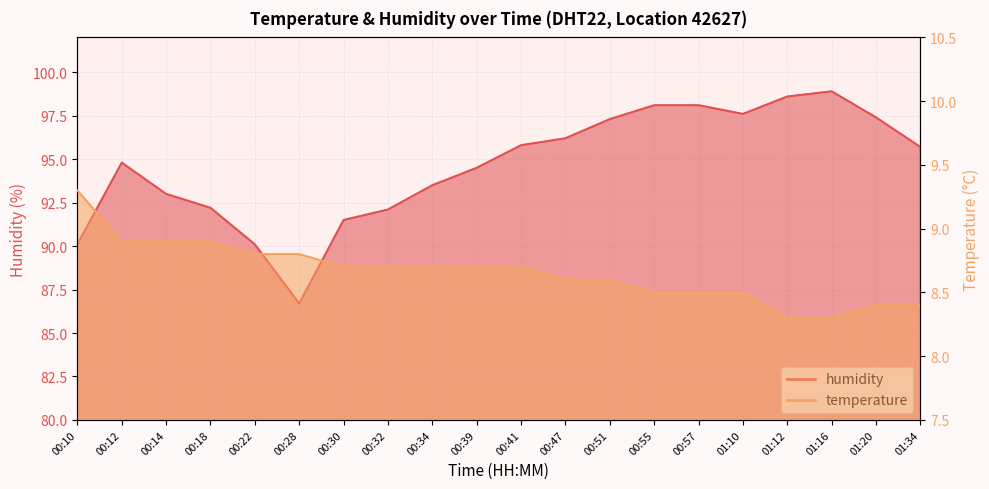

What is the difference between the maximum and minimum values in the humidity series?

12.2